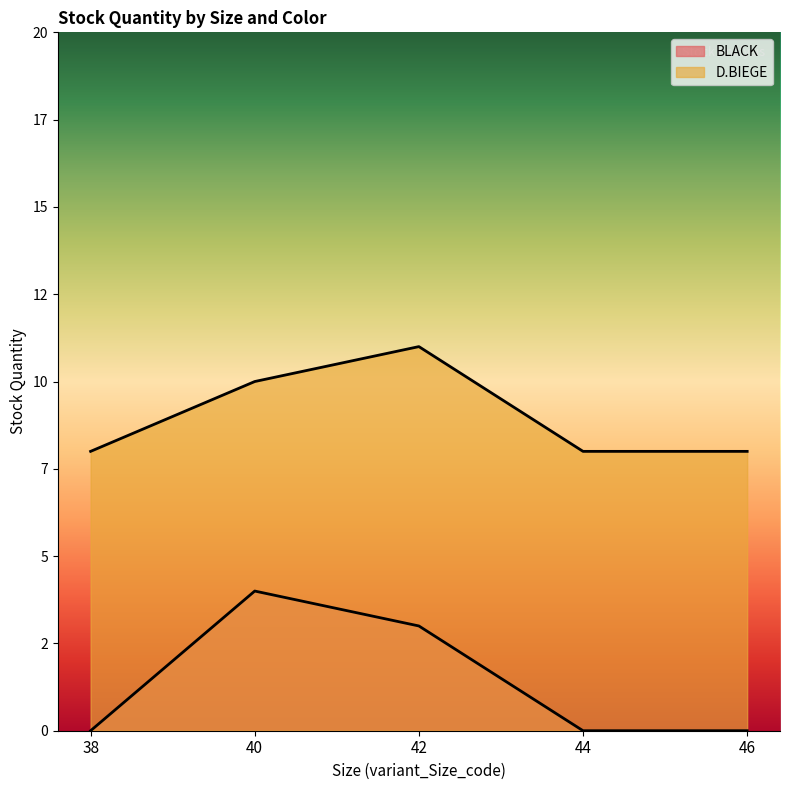

What is the approximate value of D.BIEGE at 42?

11